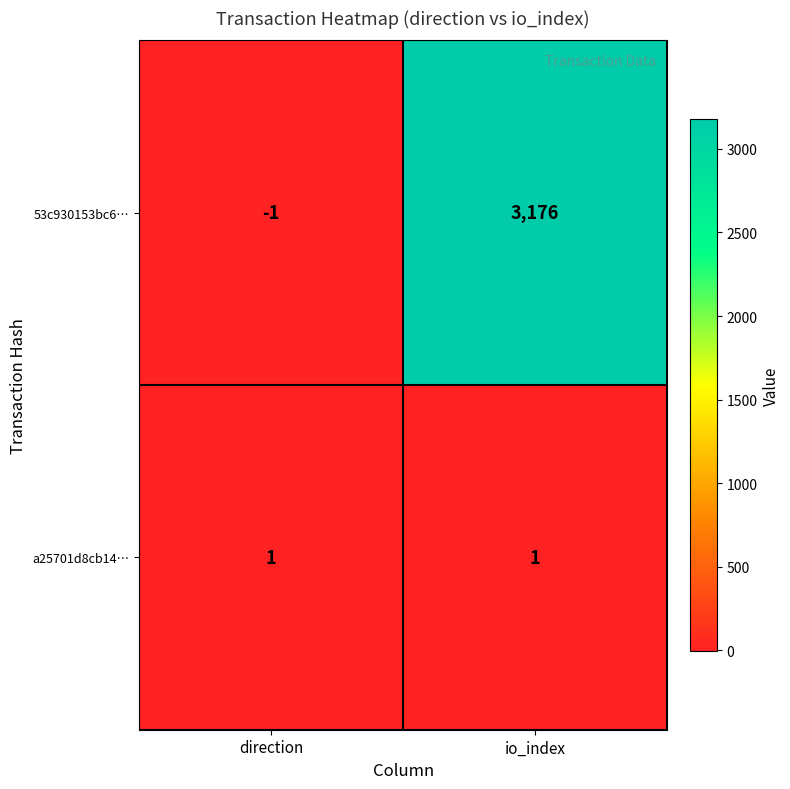

Which series changed the most between direction and io_index?

53c930153bc6…